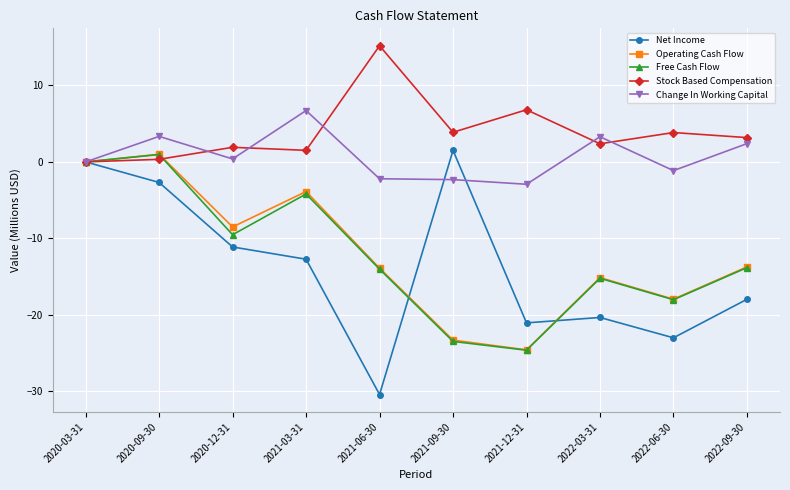

What is the sum of all Stock Based Compensation values?

39.0